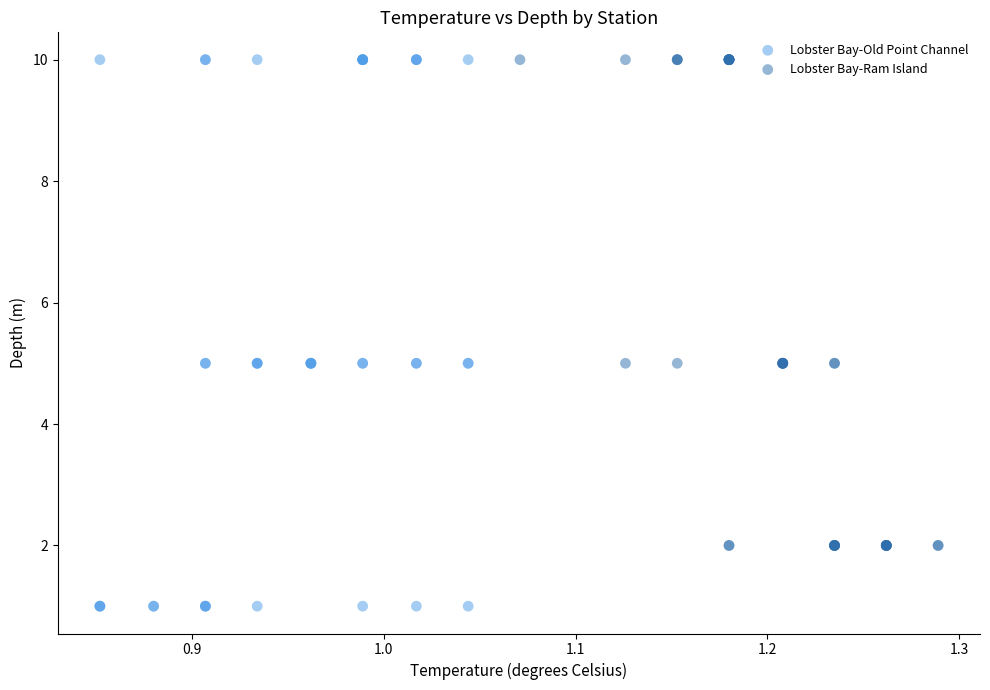

Which series contains the lowest Y value?

Lobster Bay-Old Point Channel